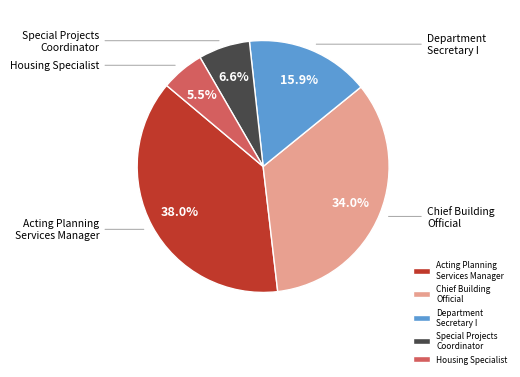

Which slice is the largest?

Acting Planning Services Manager